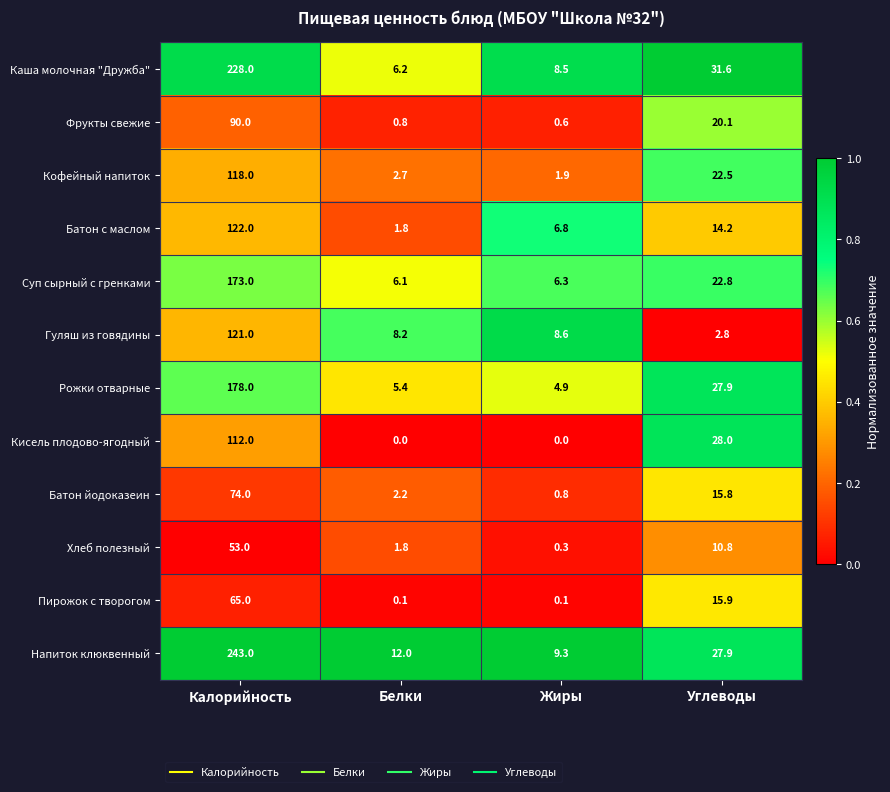

Between Жиры and Углеводы, which series saw the biggest shift?

Кисель плодово-ягодный